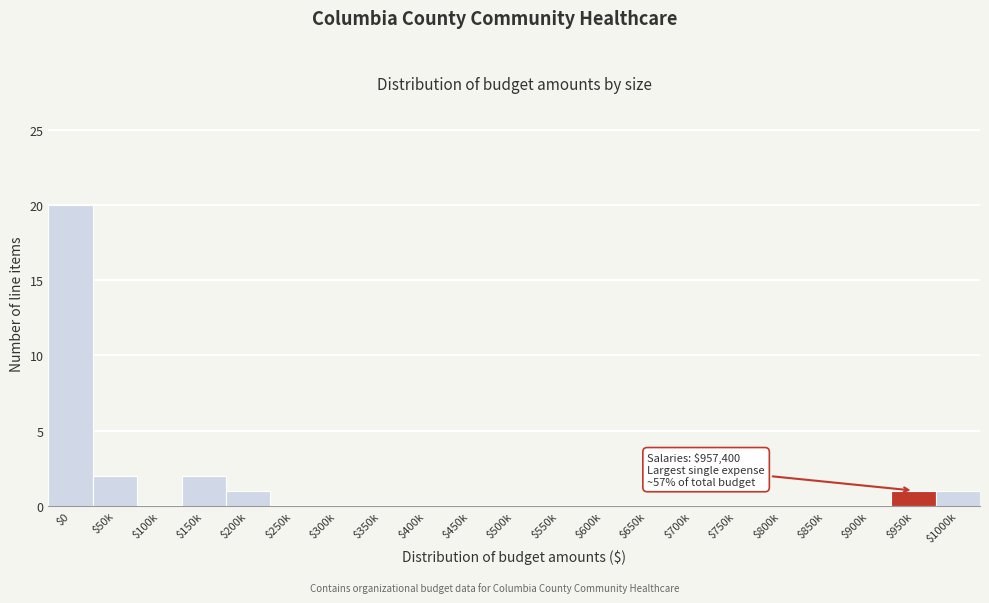

What is the maximum value shown in the chart?

20